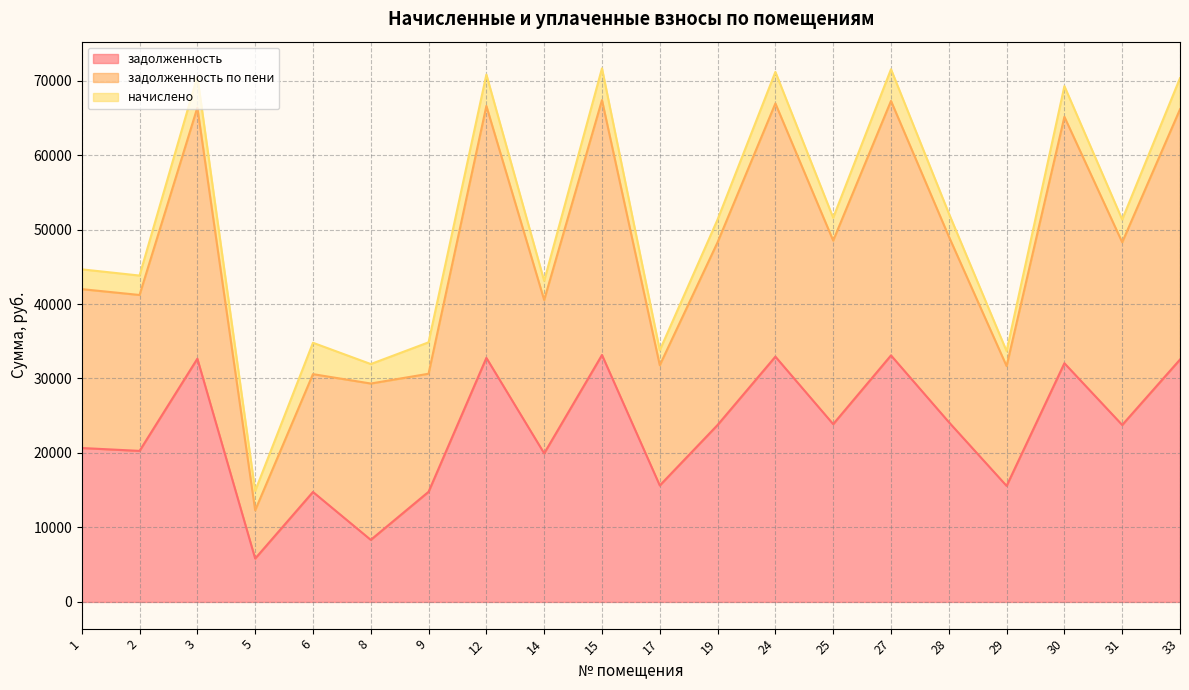

What are all the series names shown in the legend?

задолженность, задолженность по пени, начислено